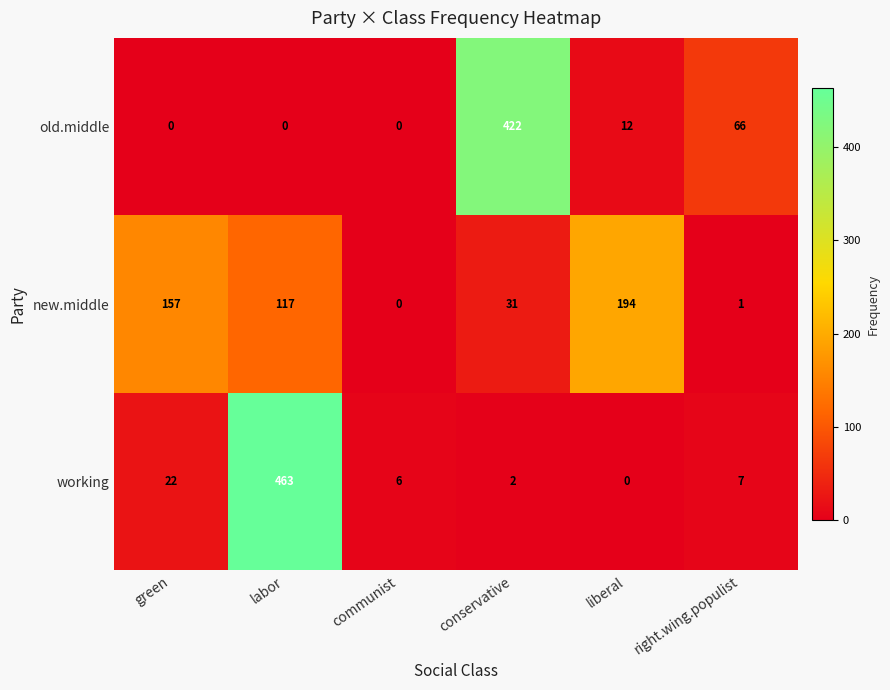

At which label does new.middle reach its minimum?

communist